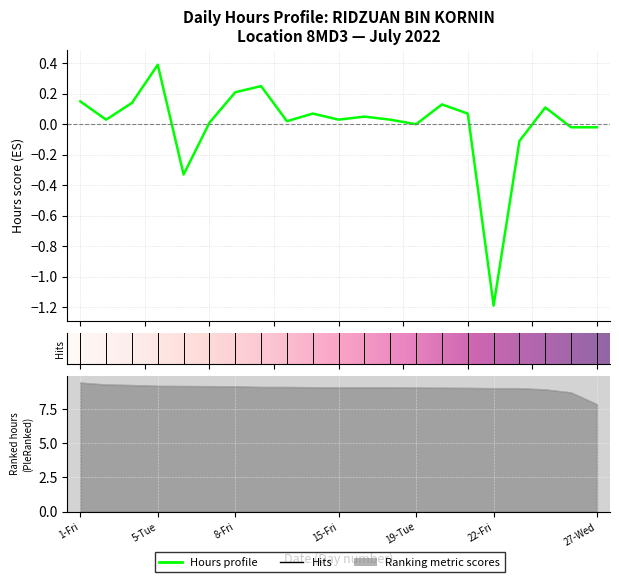

The chart shows a value of -0.2 at 6-Wed. True or false?

False